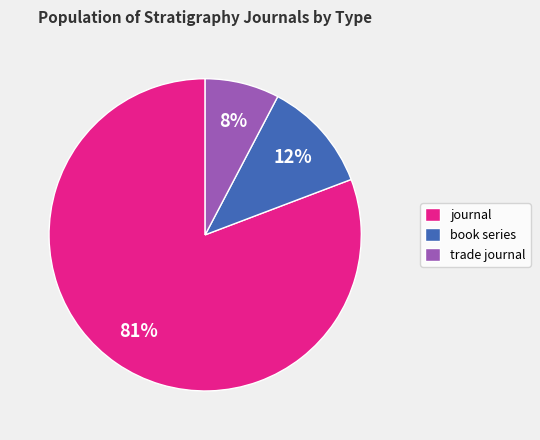

Which category has the smallest portion of the pie?

trade journal